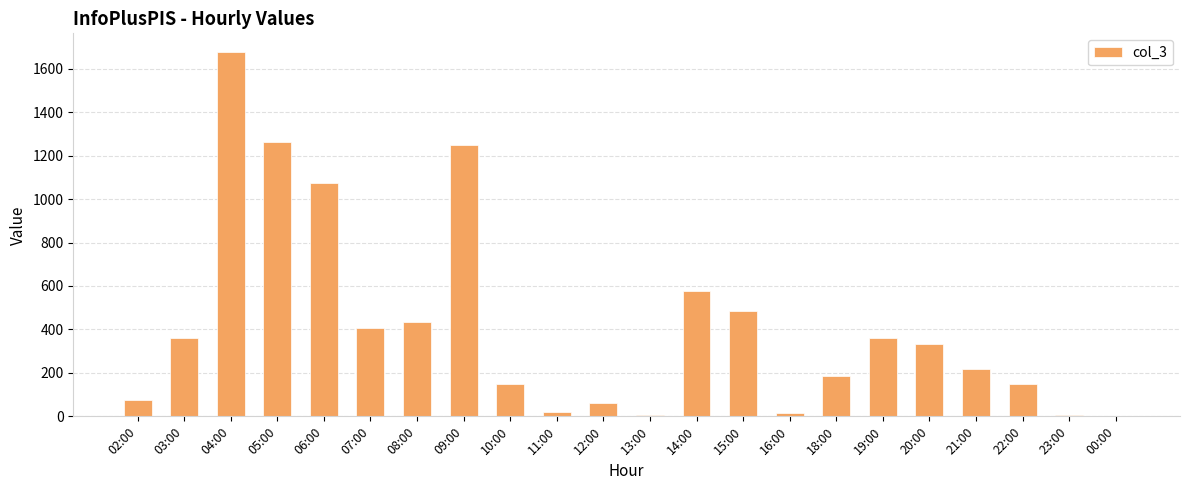

Approximately how many times larger is the value at 02:00 compared to 12:00?

1.3